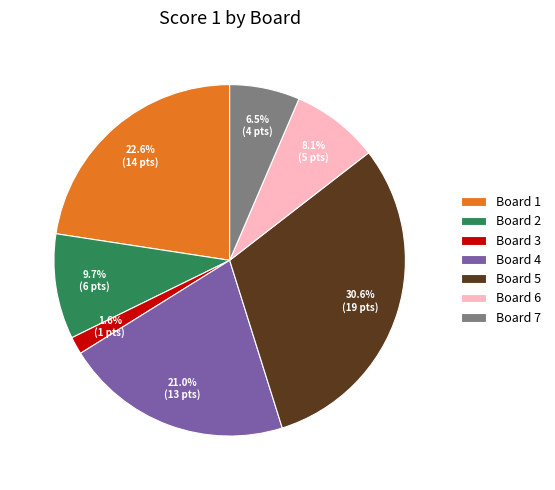

How much of the chart is everything except Board 6?

91.9%